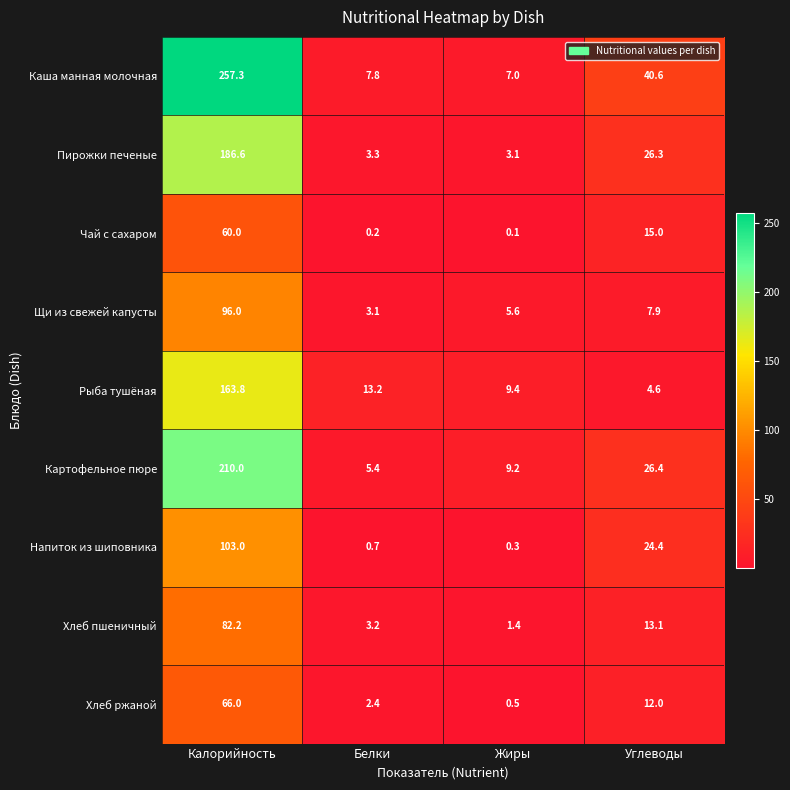

Is it true that Щи из свежей капусты equals 96.0 at Калорийность?

True